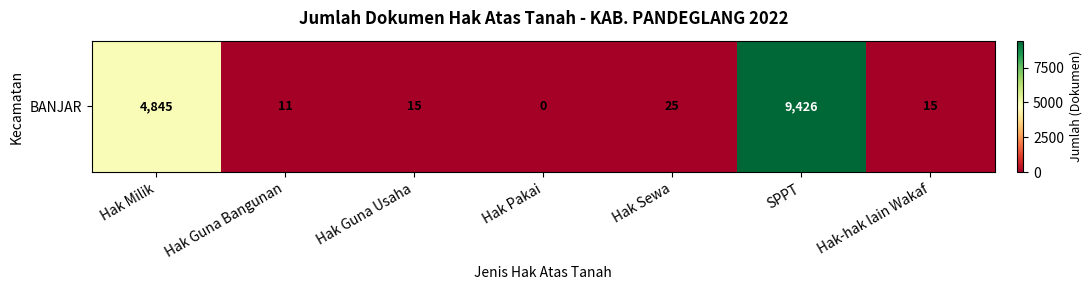

Is it true that the value at Hak Milik is 4845?

True